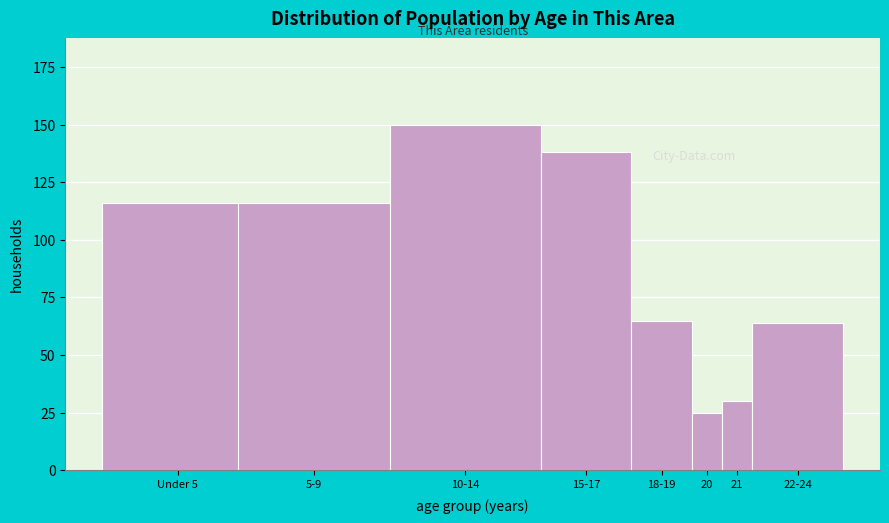

Reading left to right, what are all the values shown in this chart?

116	116	150	138	65	25	30	64